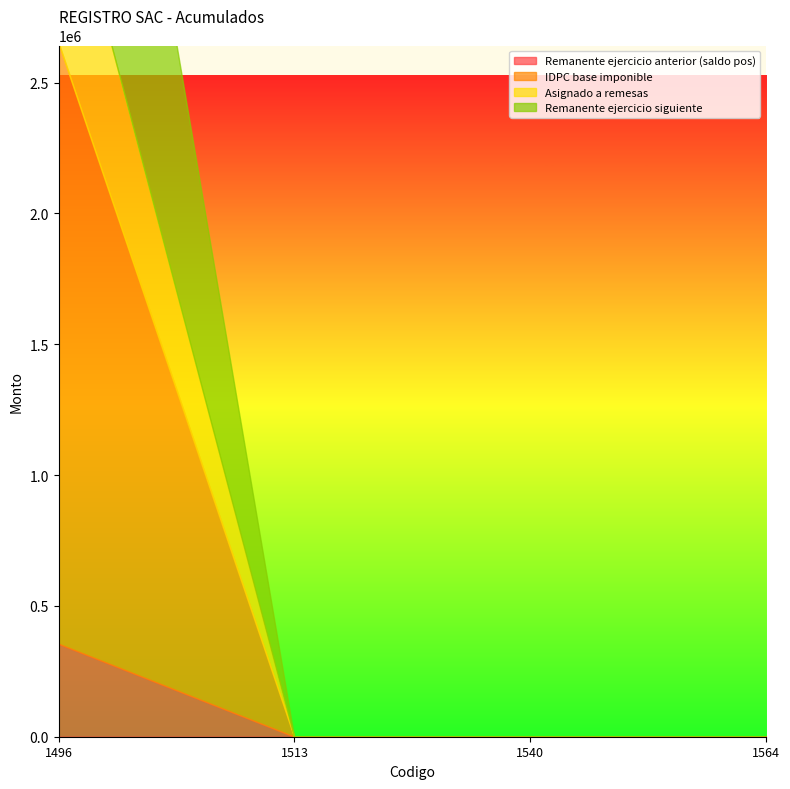

What are all the series names shown in the legend?

Remanente ejercicio anterior (saldo pos), IDPC base imponible, Asignado a remesas, Remanente ejercicio siguiente